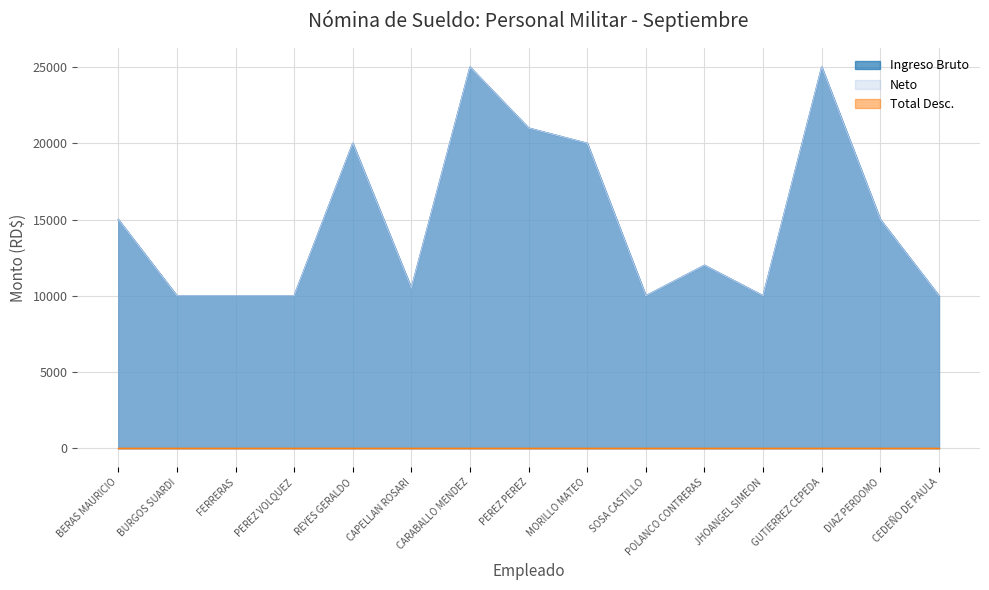

How many values in the Ingreso Bruto series are below 12000?

7